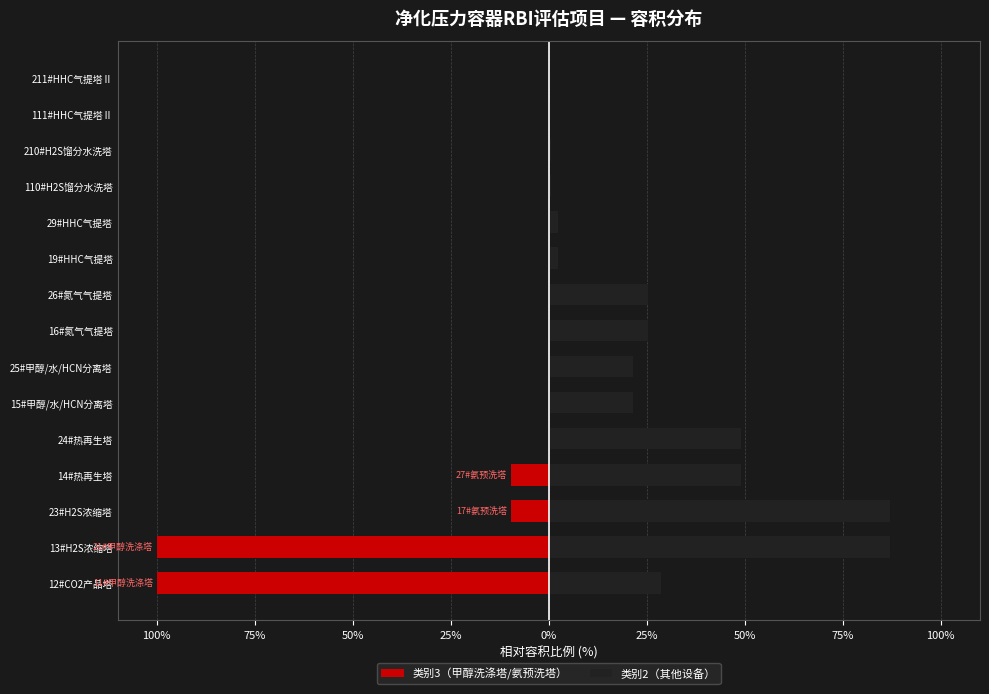

What is the difference between the maximum and second lowest values in the 类别2（其他设备） series?

86.8